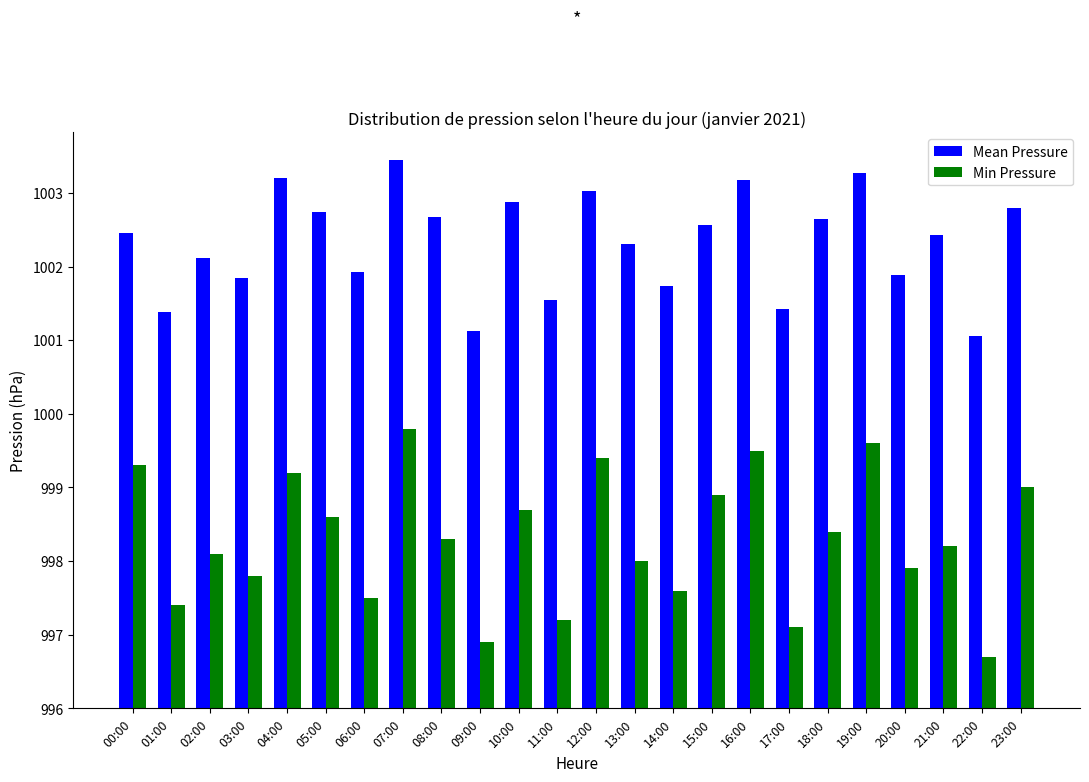

How many groups of bars are there?

24